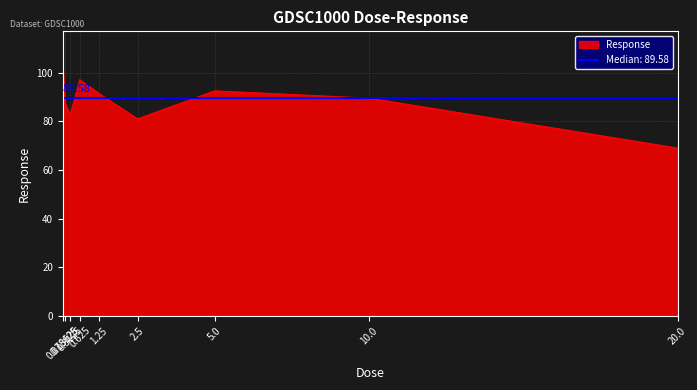

True or false: the data shows 89.6 at 10.0.

True